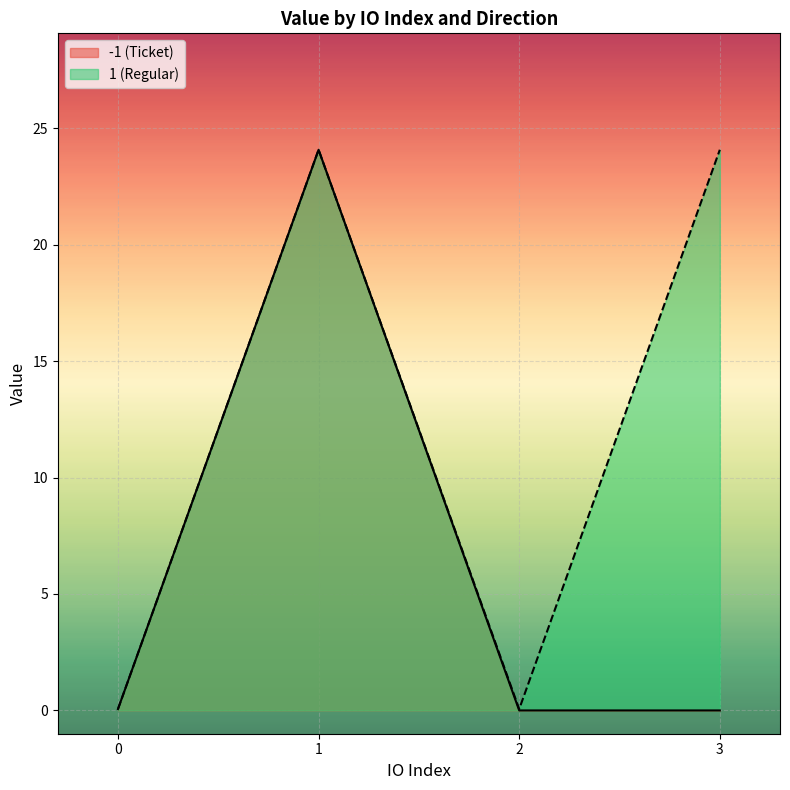

Is the value of value at -1 greater than the value of io_index at 1?

No